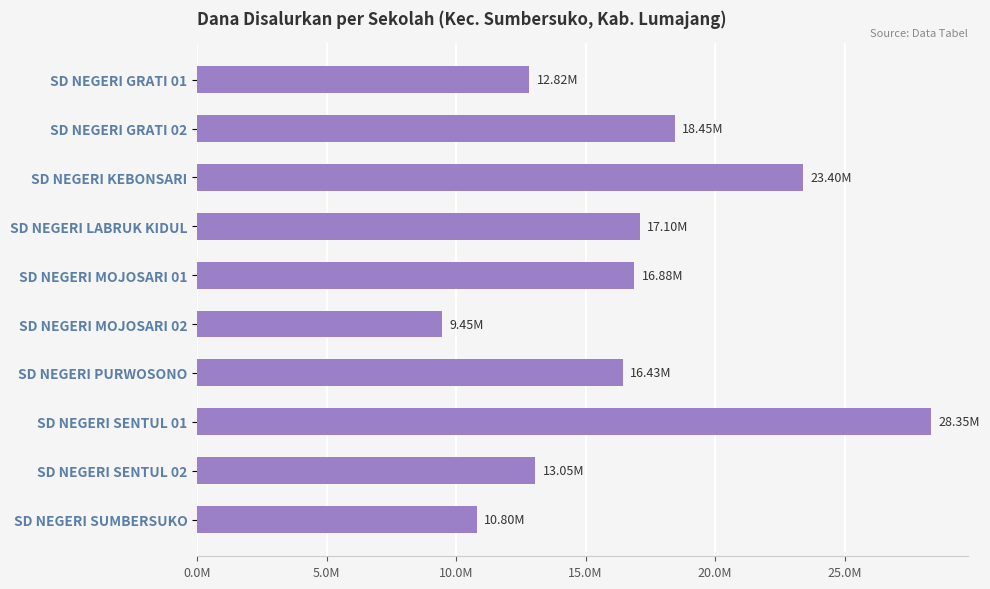

Does the chart contain any negative values?

No